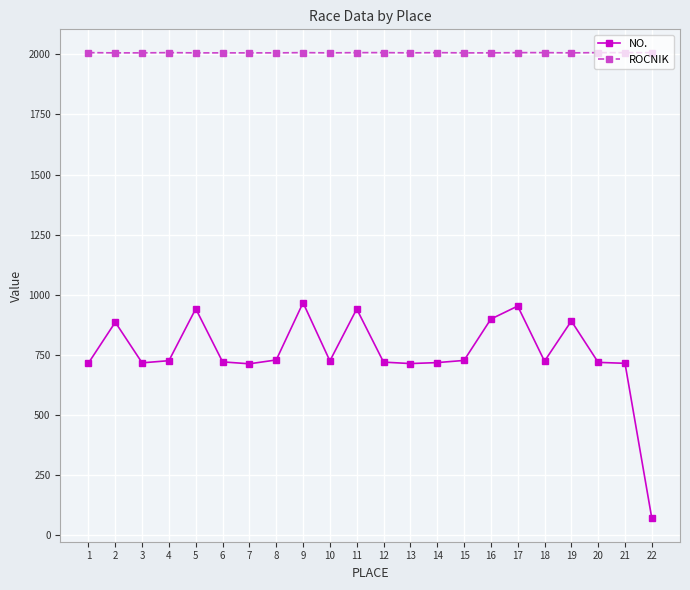

Count the number of data series in this chart.

2